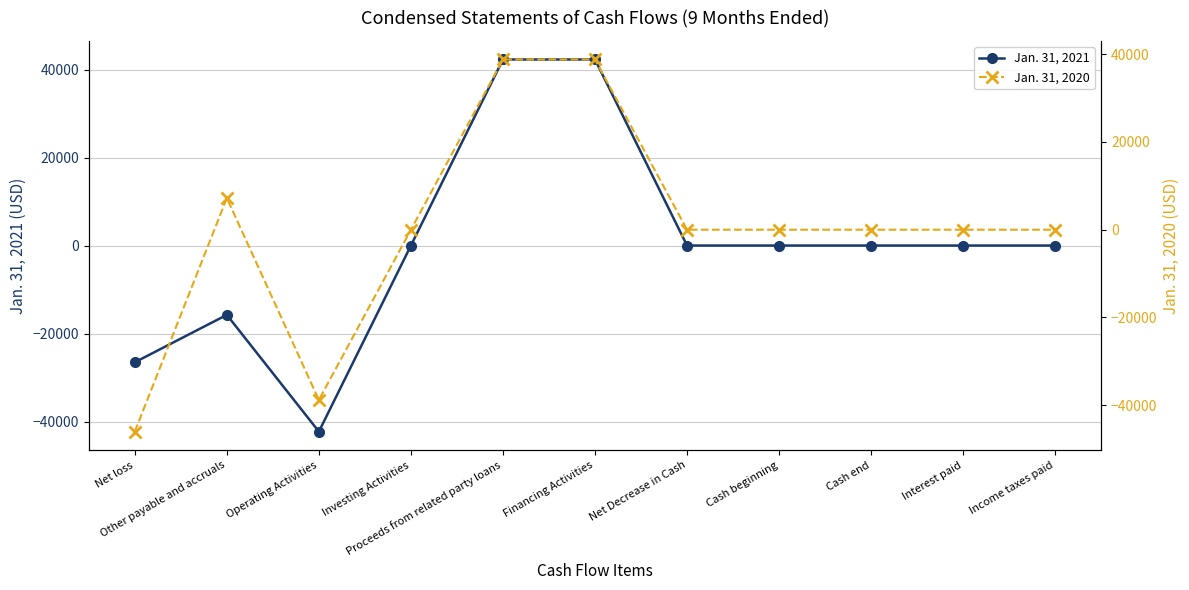

How many interior local valleys does the Jan. 31, 2021 series have?

1